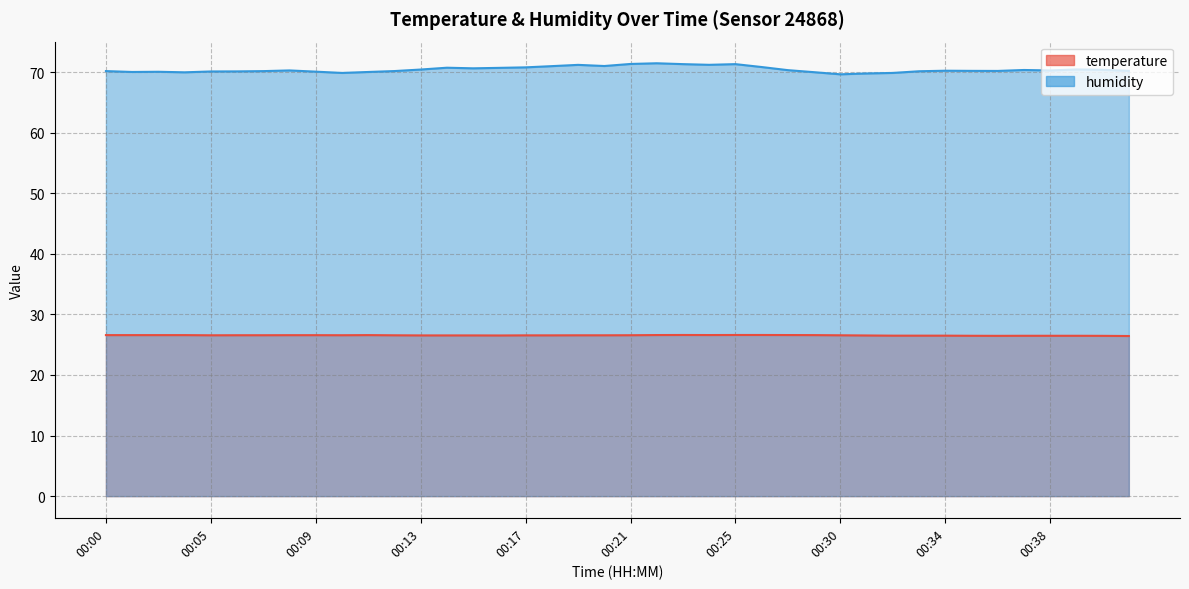

True or false: temperature has a value of 13.2 at 00:17.

False